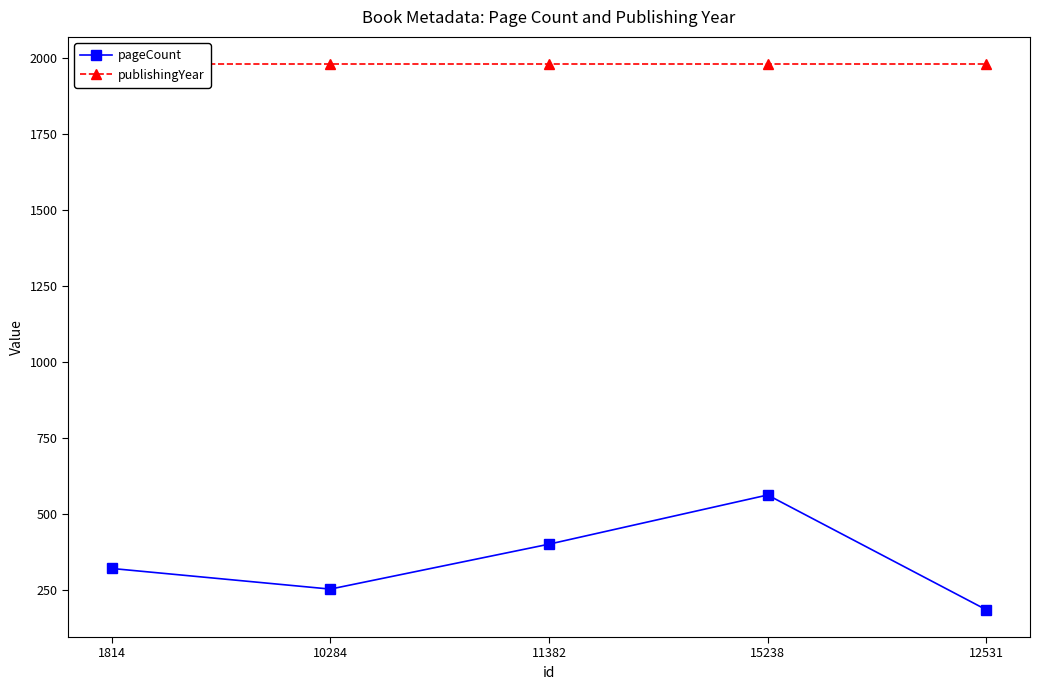

What is the total value across all series at 1814?

2301